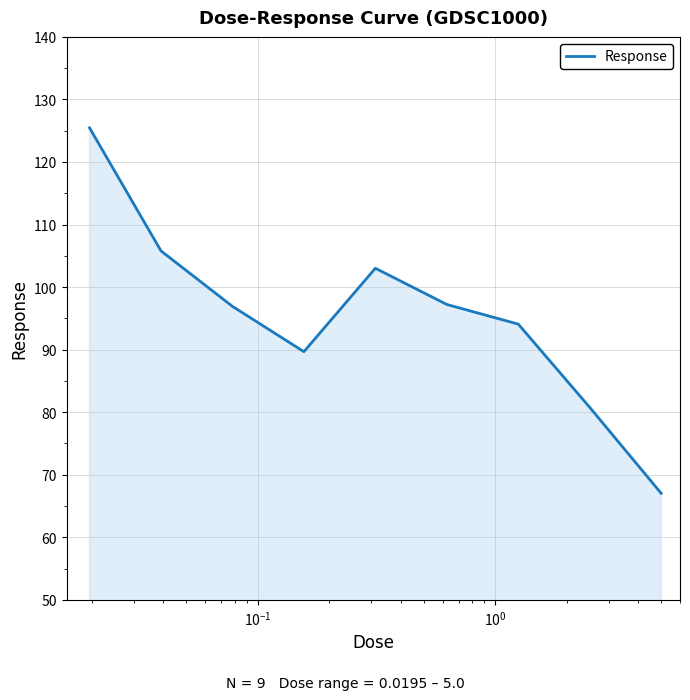

What is the maximum value shown in the chart?

125.5